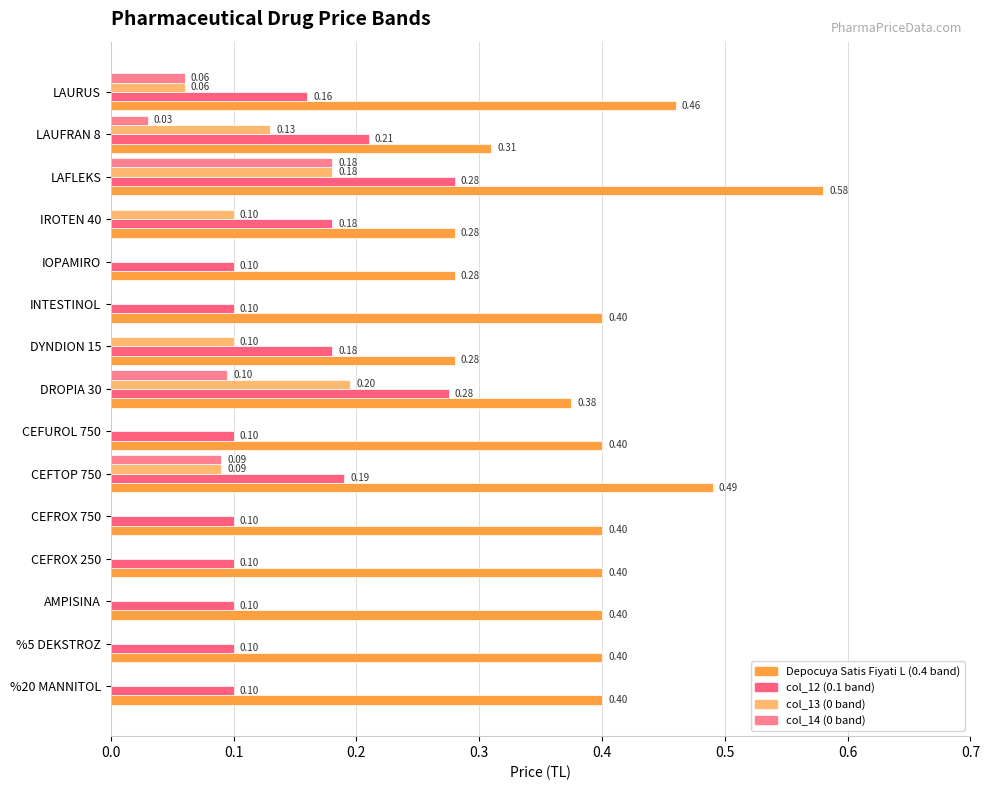

How many values in col_13 (0 band) are above zero?

7